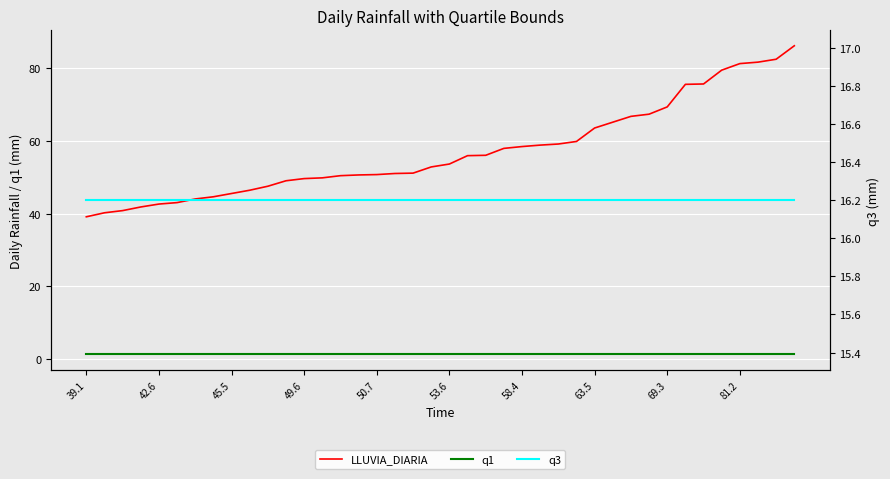

List the series in order of their peak value, lowest first.

q1, q3, LLUVIA_DIARIA